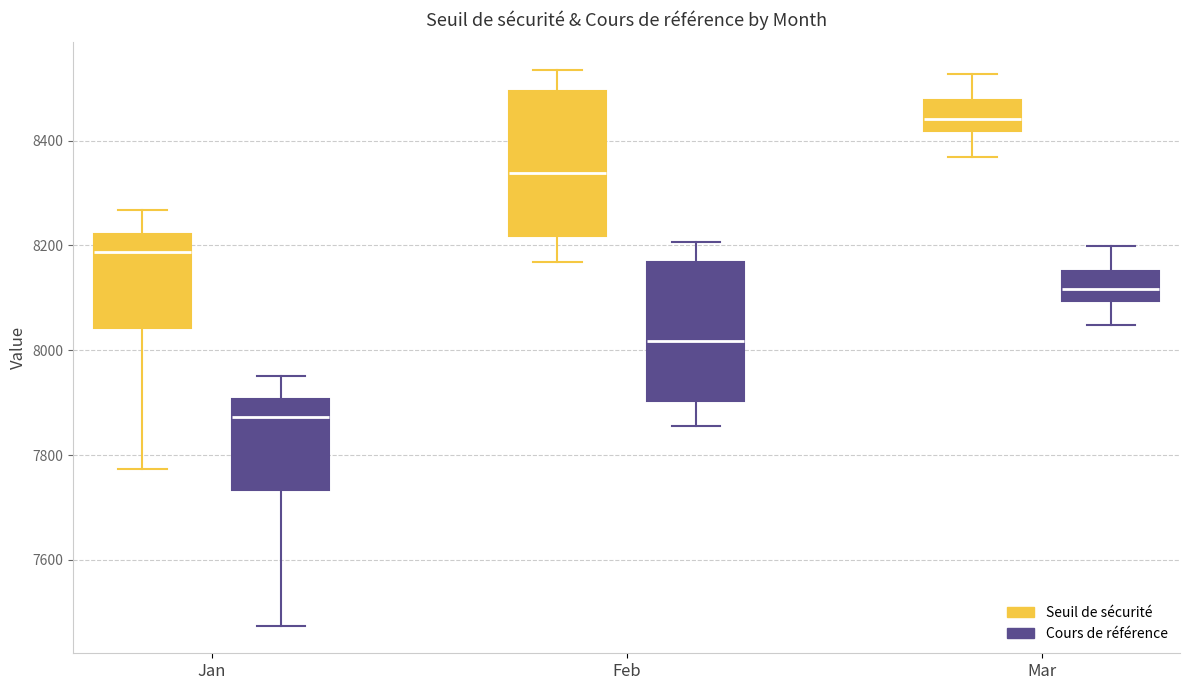

Reading left to right, read every box against the y-axis: the position of its median line, the range the box covers, and the ends of its whiskers. The values are not printed on the chart, so give them approximately, as read against the axis.

Jan (Seuil de sécurité): median 8180, box 8040 to 8220, whiskers 7780 to 8260
Jan (Cours de référence): median 7880, box 7740 to 7900, whiskers 7480 to 7960
Feb (Seuil de sécurité): median 8340, box 8220 to 8500, whiskers 8160 to 8540
Feb (Cours de référence): median 8020, box 7900 to 8160, whiskers 7860 to 8200
Mar (Seuil de sécurité): median 8440, box 8420 to 8480, whiskers 8360 to 8520
Mar (Cours de référence): median 8120, box 8100 to 8160, whiskers 8040 to 8200